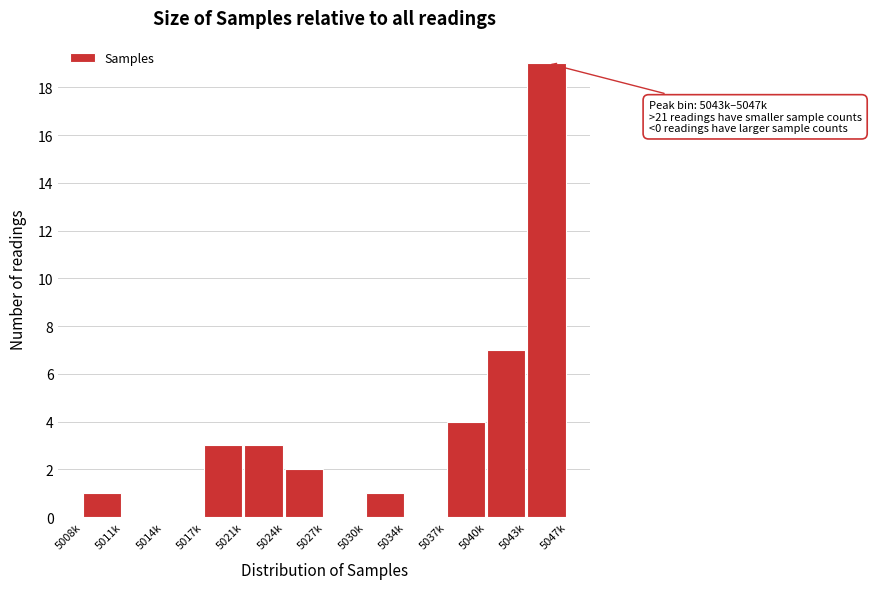

Reading left to right, transcribe all the data shown in this chart.

5008k=1	5011k=0	5014k=0	5017k=3	5021k=3	5024k=2	5027k=0	5030k=1	5034k=0	5037k=4	5040k=7	5043k=19